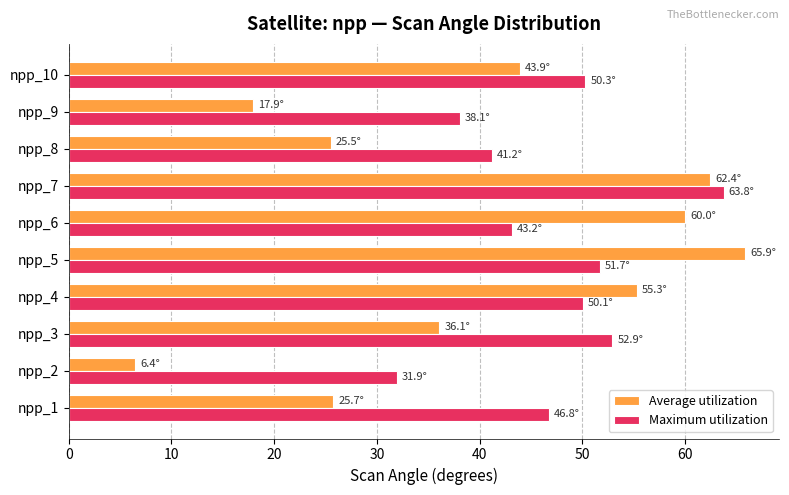

Rank the series by their average value, from highest to lowest.

Maximum utilization, Average utilization